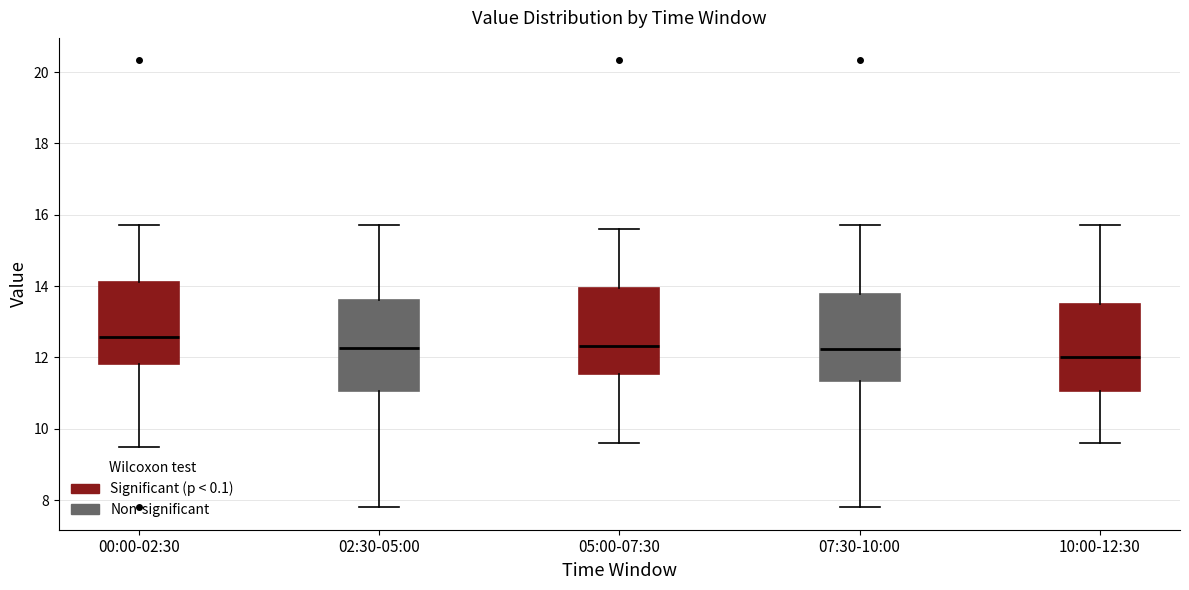

Which box's median line is the lowest?

10:00-12:30